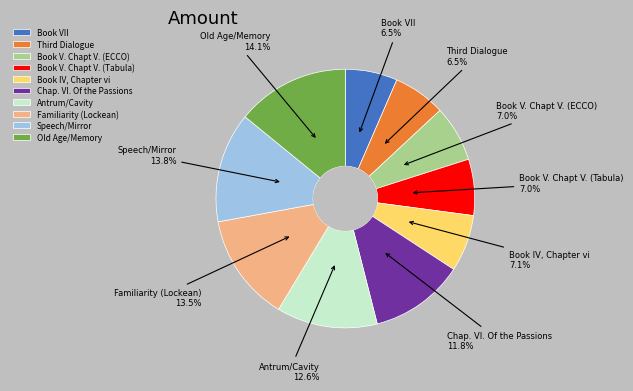

Is there a majority slice in this chart?

No